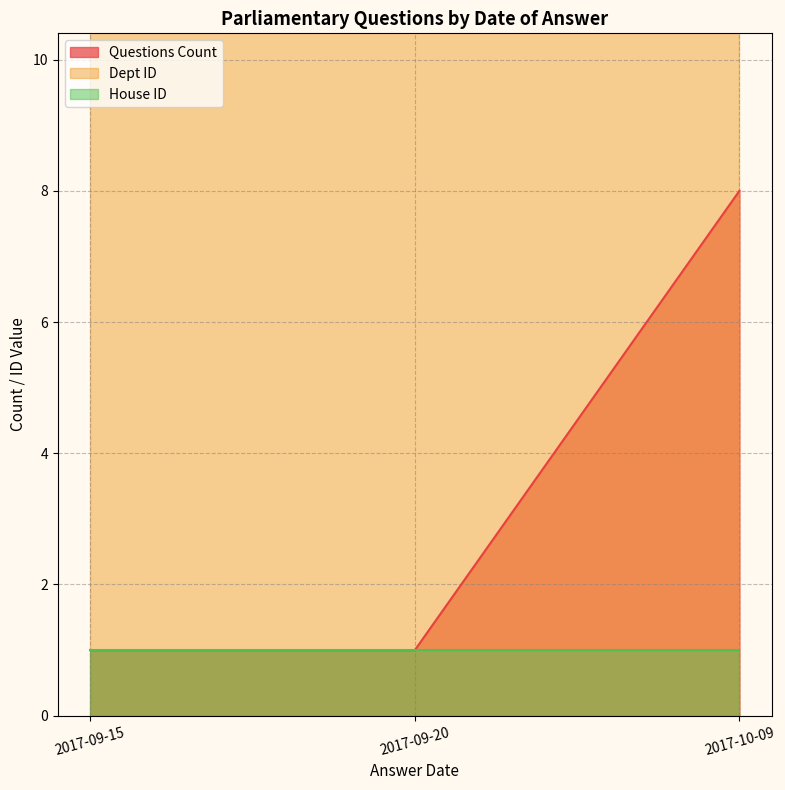

Is the value of Questions Count at 7 greater than the value of House ID at 6?

No